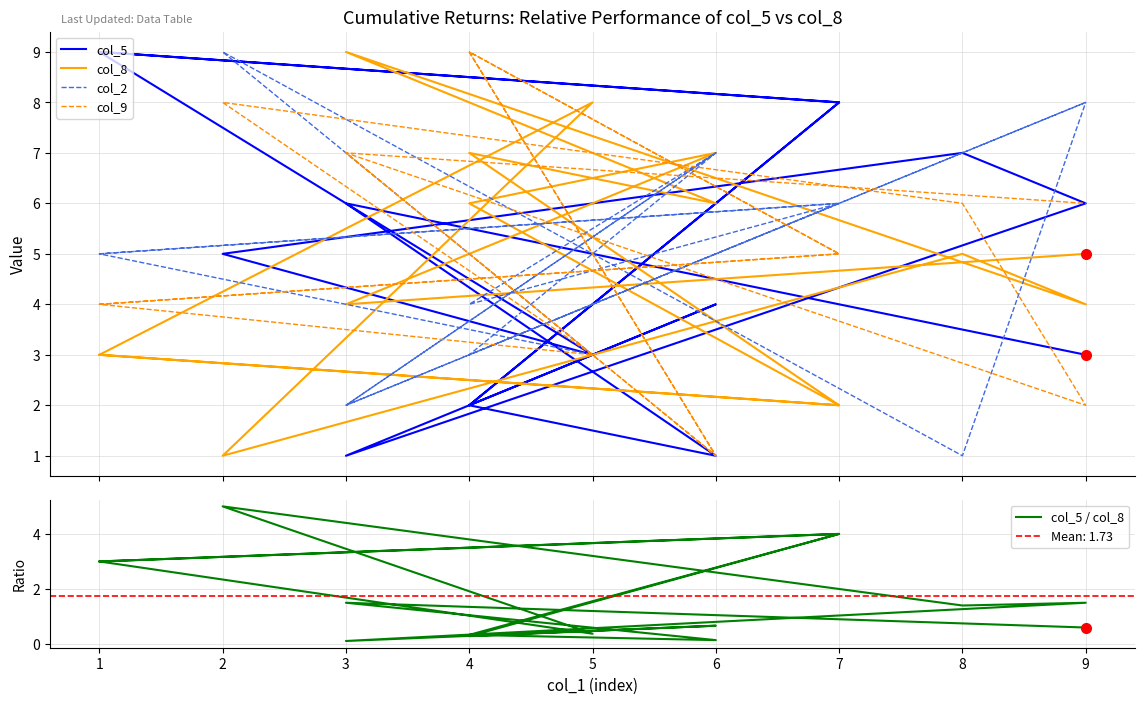

At which category is the sum across all series the highest?

2